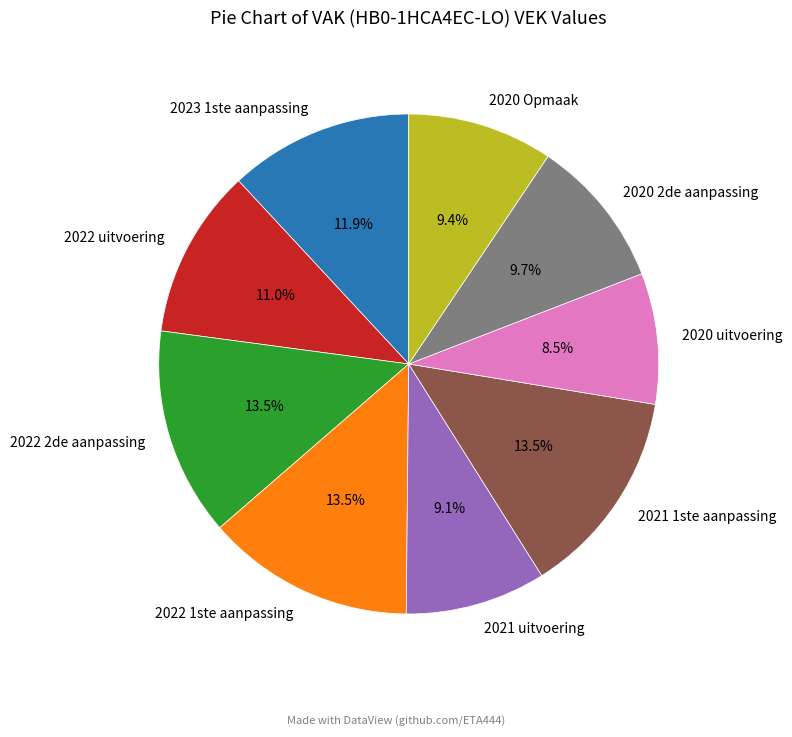

Which category has the smallest portion of the pie?

2020 uitvoering